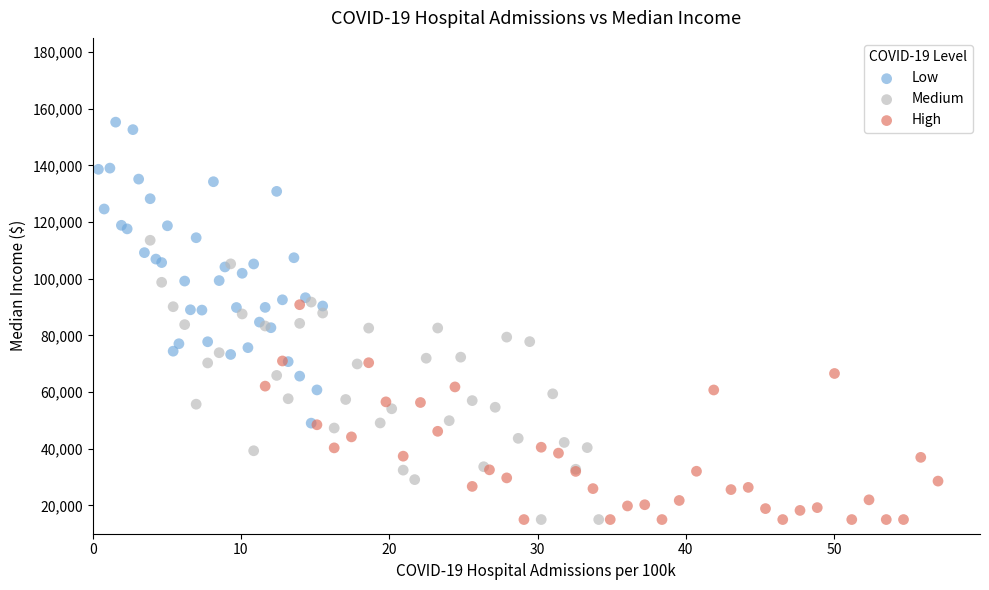

Which series contains the highest Y value?

Low